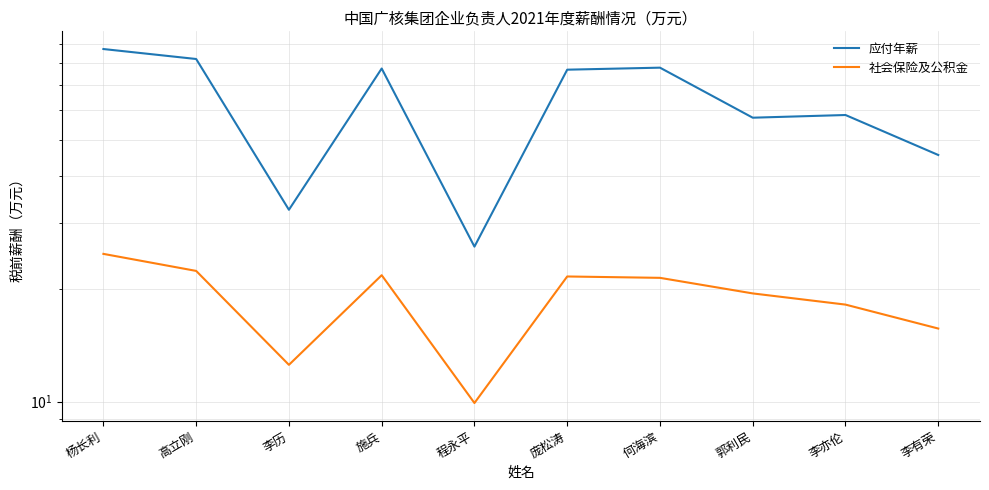

Where does the 应付年薪 series first go above 76?

杨长利